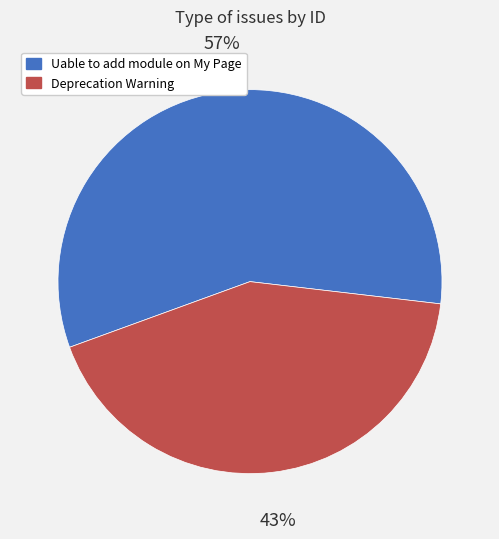

Combined, do Deprecation Warning and Uable to add module on My Page account for over 50%?

Yes